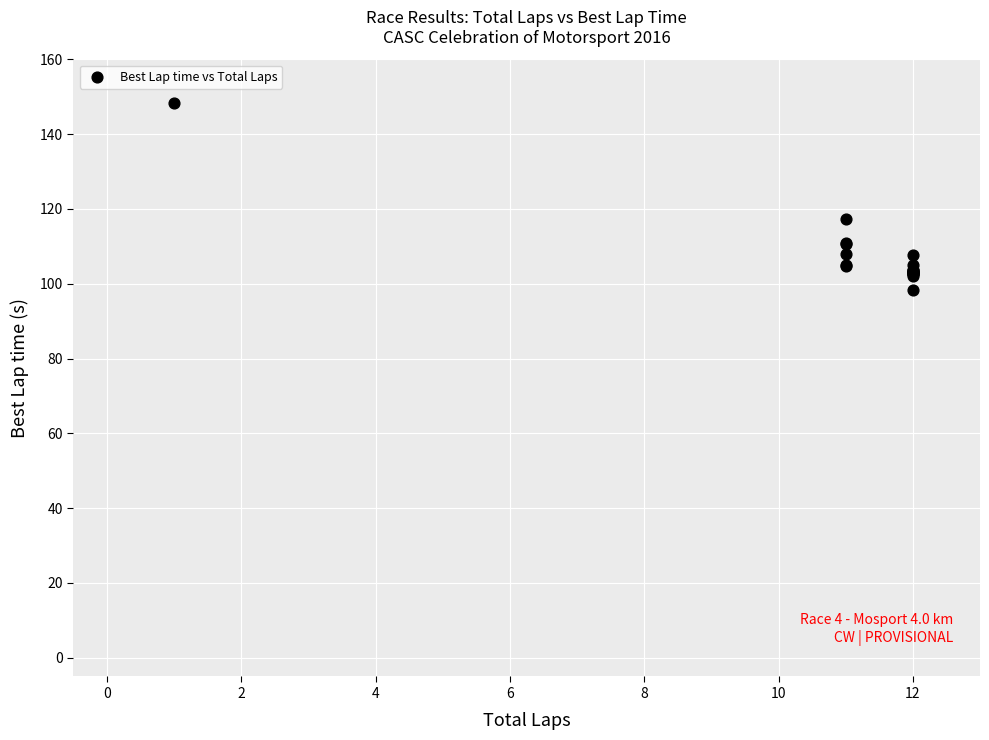

What Y value in the scatter plot is closest to 123?

117.2